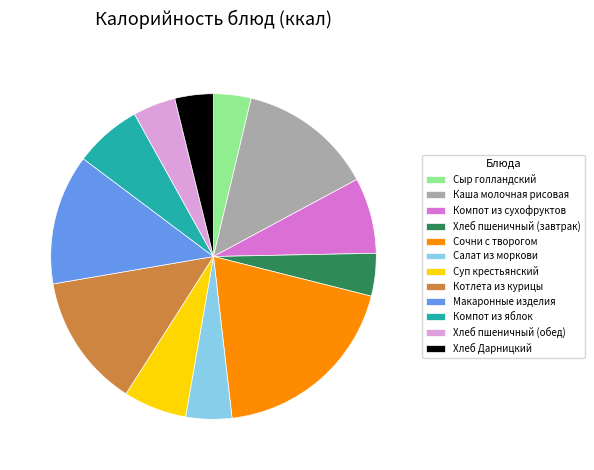

What is the ratio of the value at Хлеб пшеничный (обед) to the value at Компот из сухофруктов?

0.6